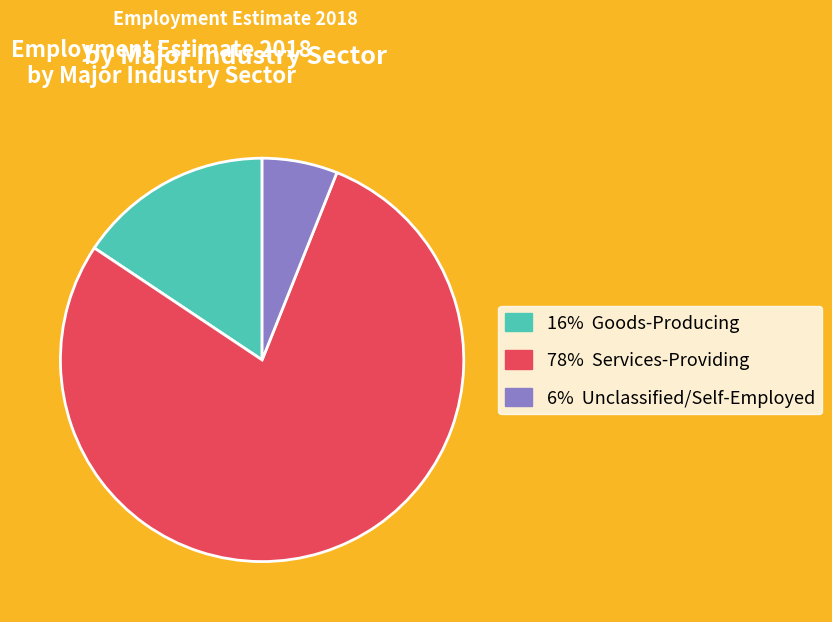

Does any single category account for the majority?

Yes